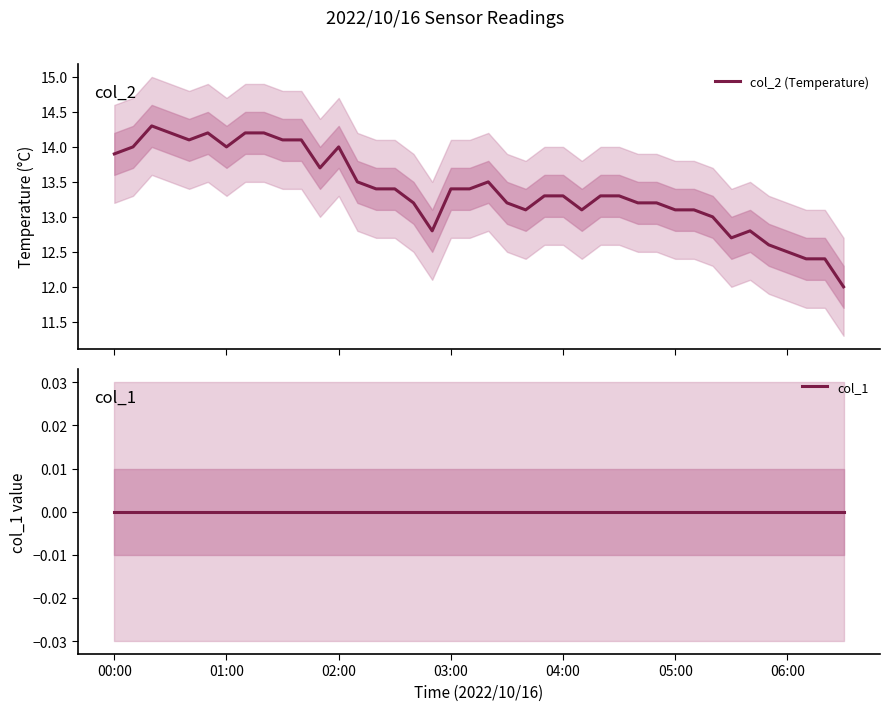

How many data points in col_2 (Temperature) are above 13?

31